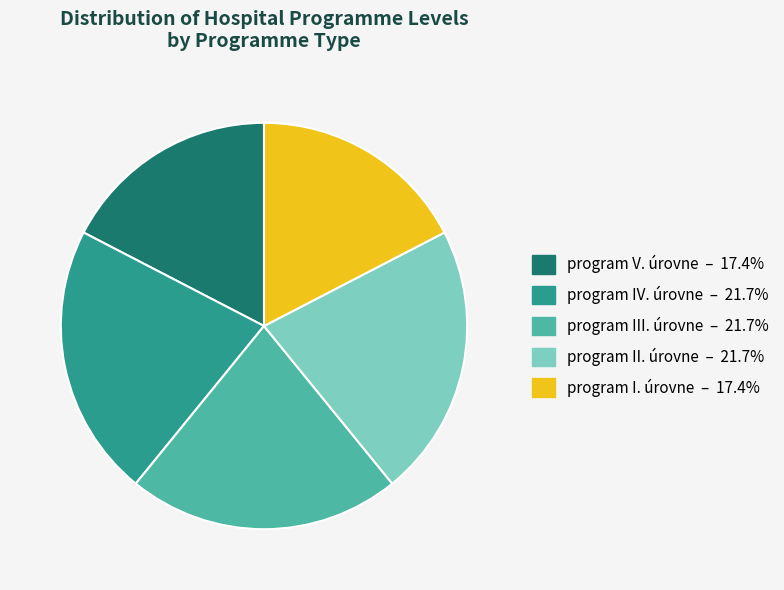

Does any single category account for the majority?

No